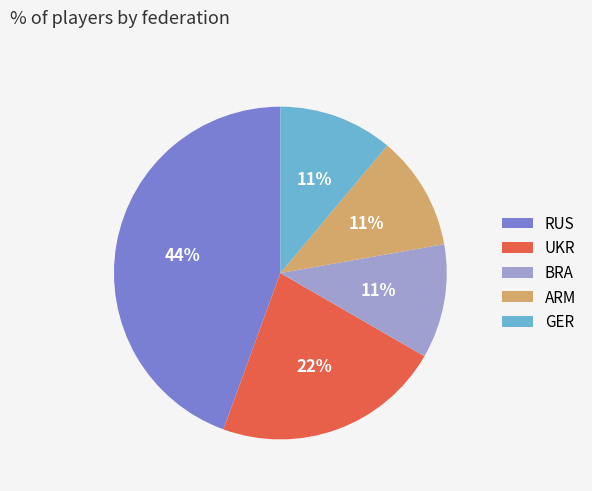

Does BRA represent more than half of the total?

No